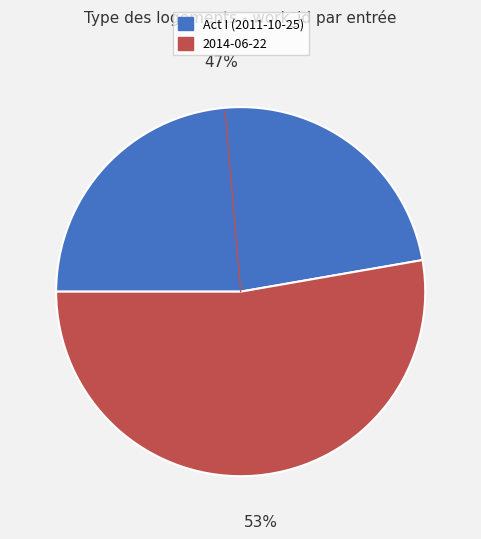

Which slice is the largest?

2014-06-22